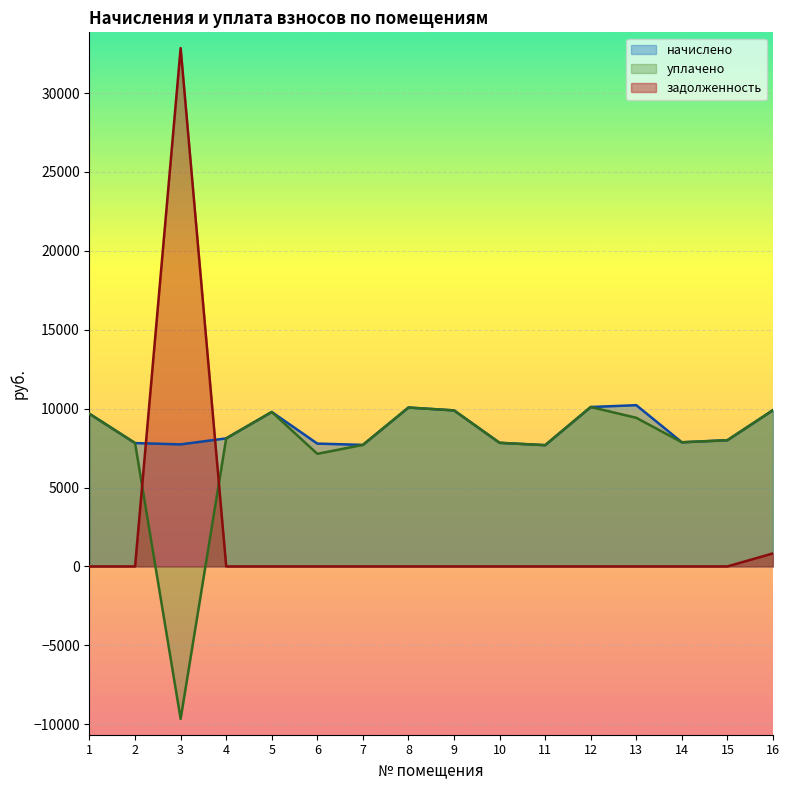

What is the sum of the задолженность values at 3 and 10?

32846.6